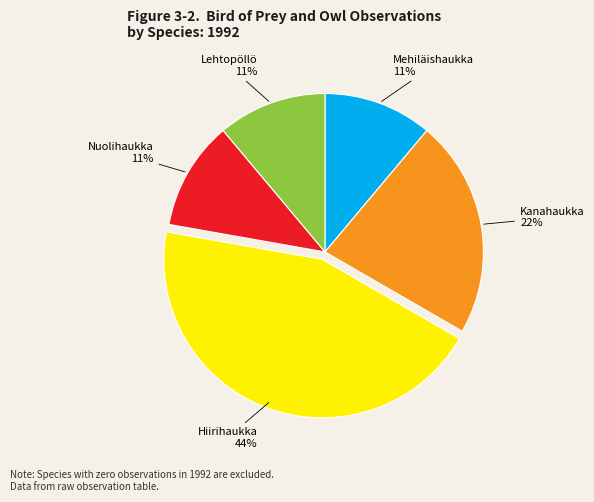

To the nearest percent, what is the difference between the largest and smallest slice percentages?

33%